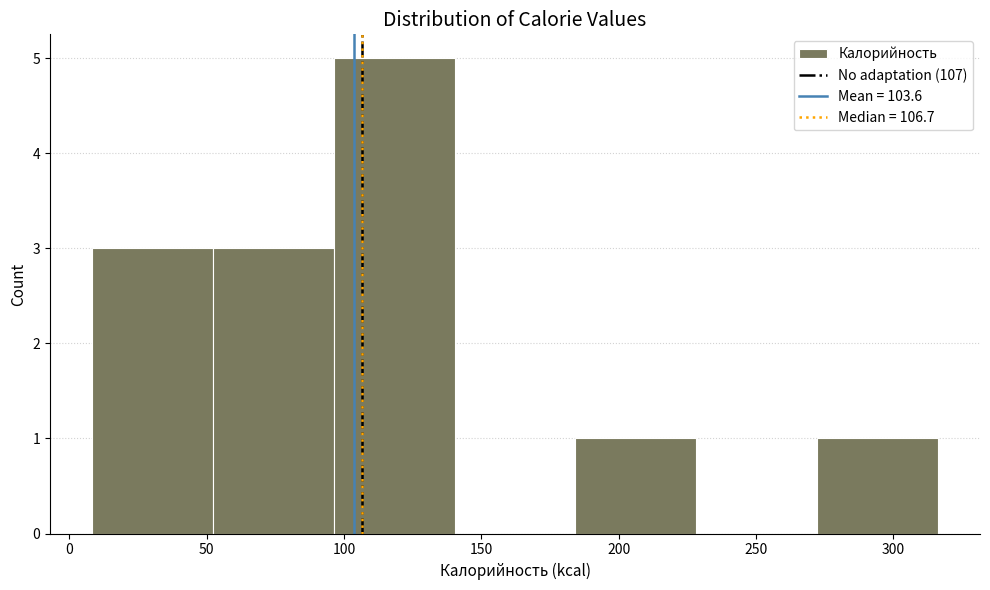

Reading left to right, transcribe this chart: for each bar, give the range it covers on the x-axis and its height. Neither the bar edges nor the heights are printed on the chart, so give them approximately, as read against the axes.

10 to 50: 3
50 to 95: 3
95 to 140: 5
140 to 185: 0
185 to 230: 1
230 to 270: 0
270 to 315: 1